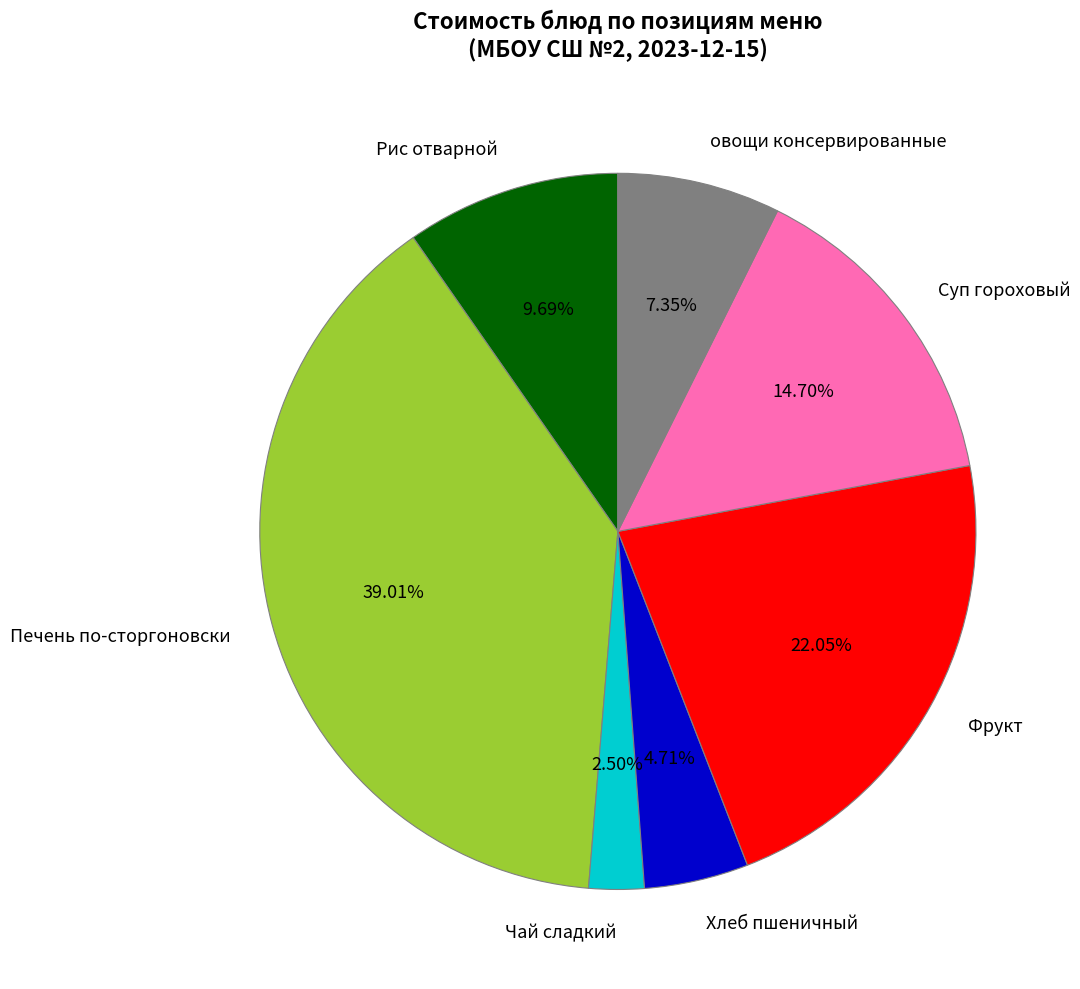

Does Чай сладкий account for over 50% of the chart?

No